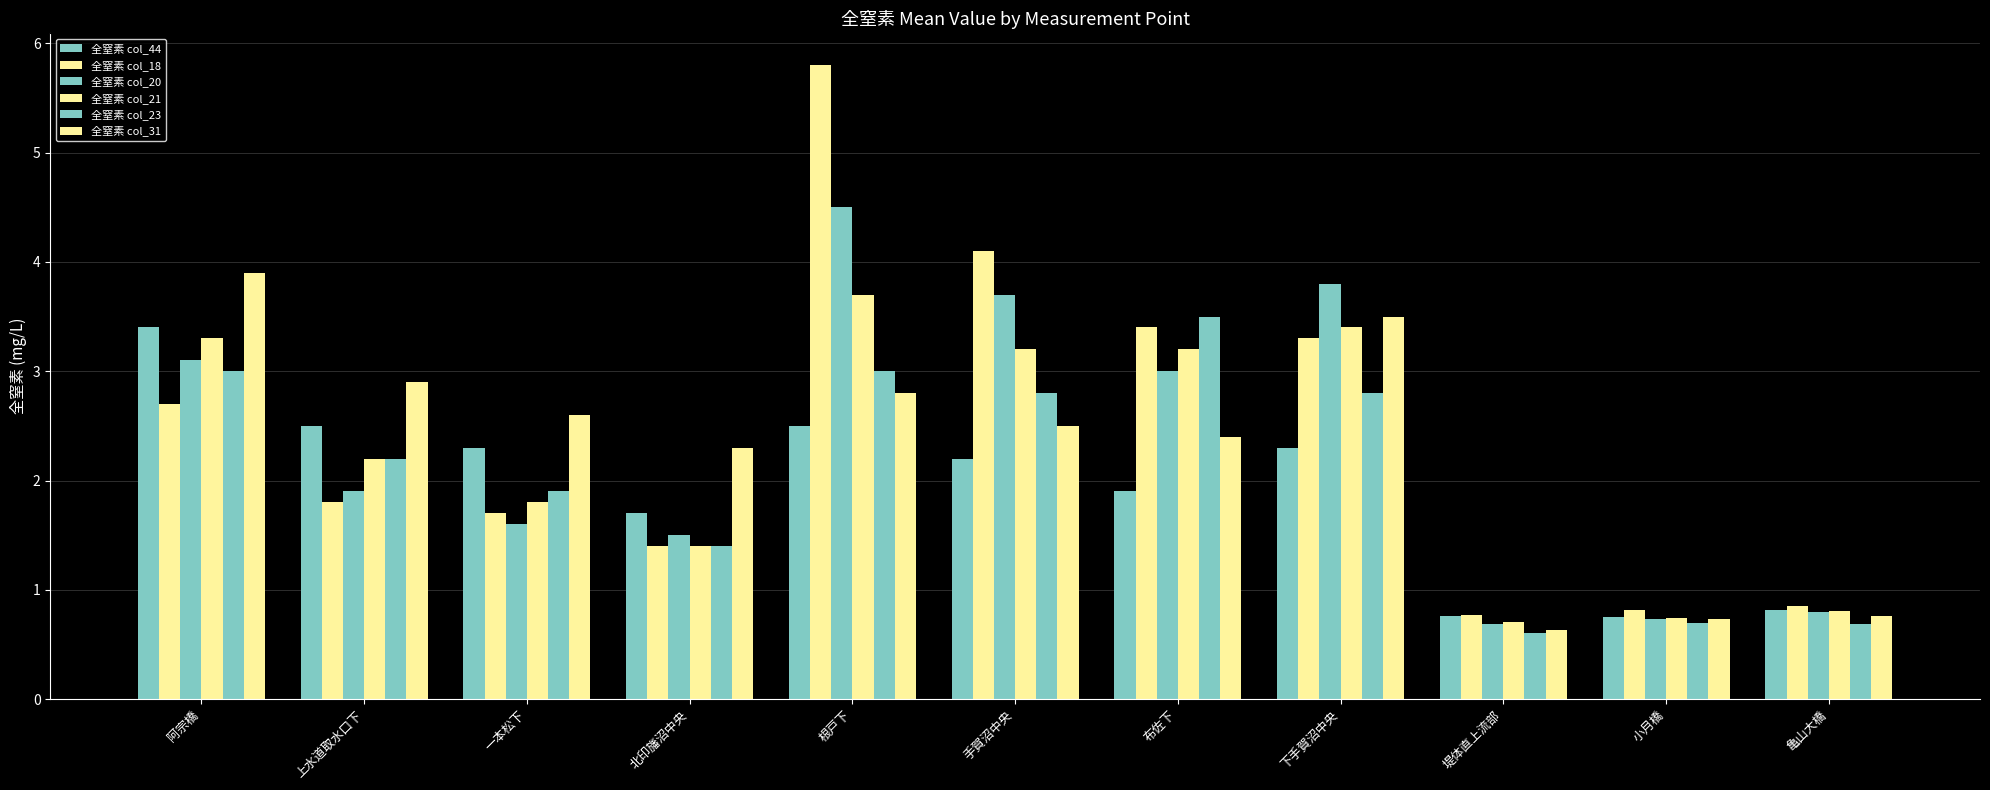

Count the number of data series in this chart.

6